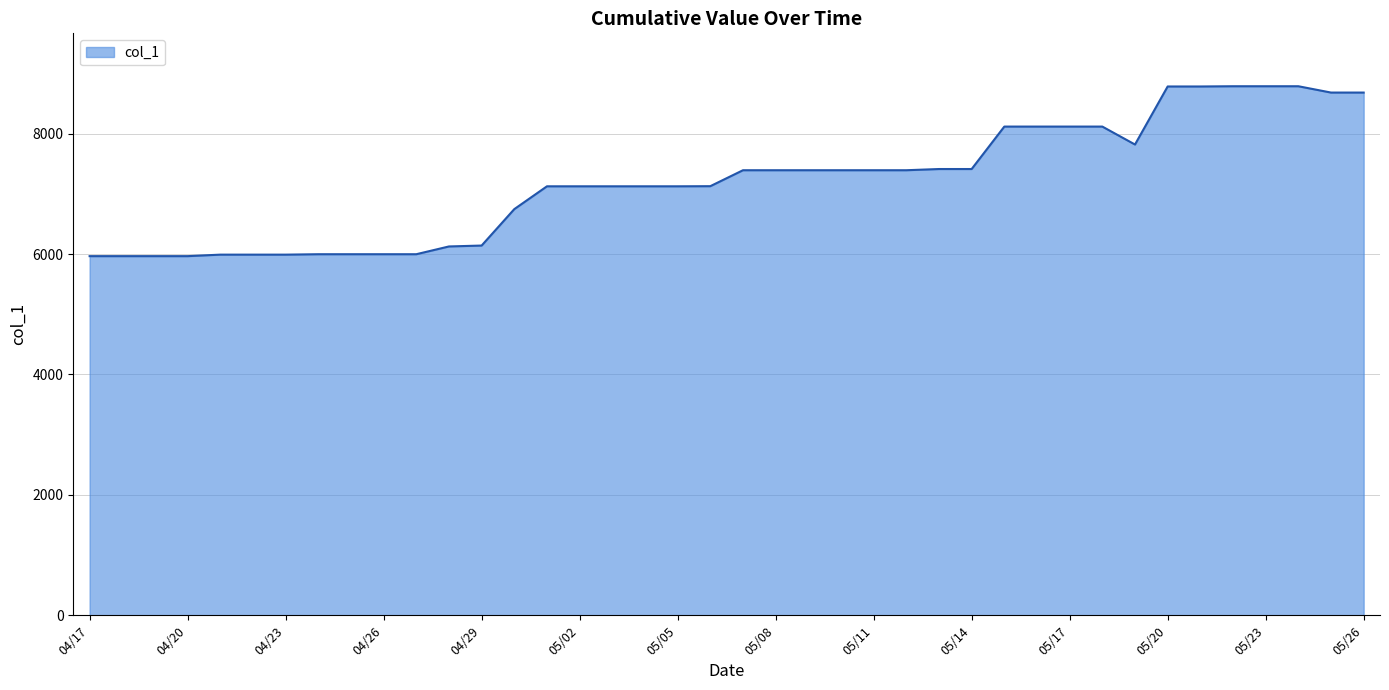

What is the maximum value shown in the chart?

8787